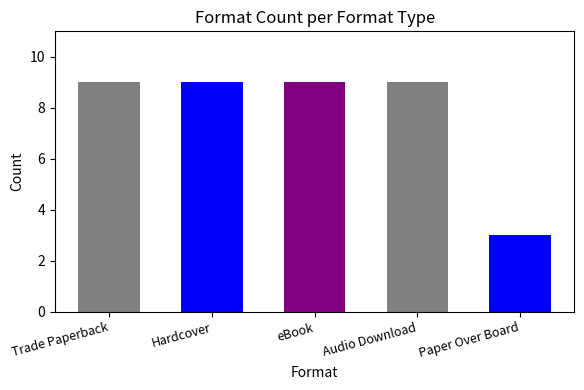

What is the maximum value shown in the chart?

9